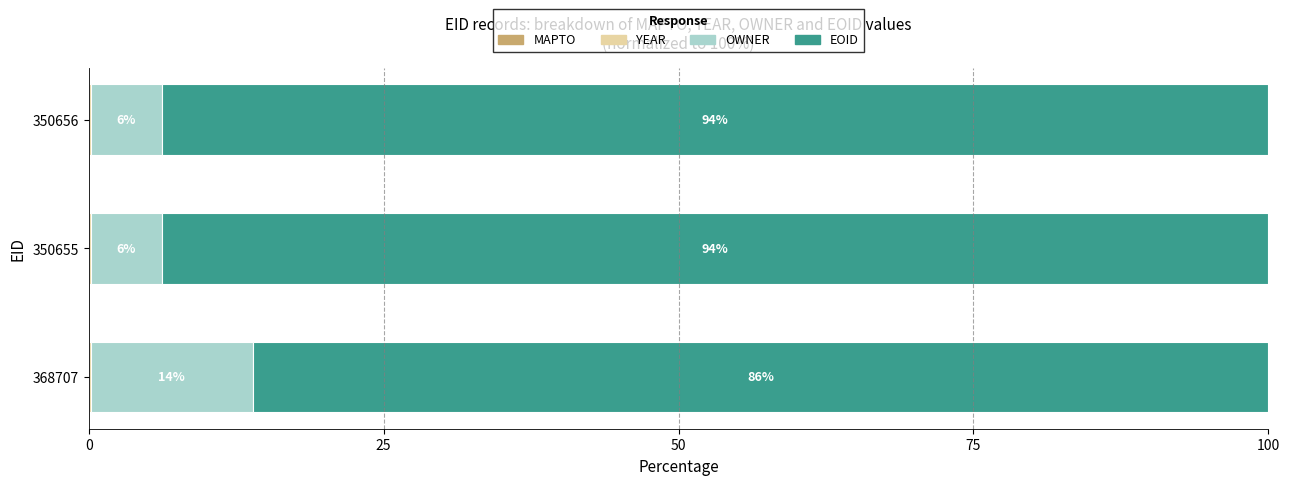

What is the total value across all series at 350655?

100.0